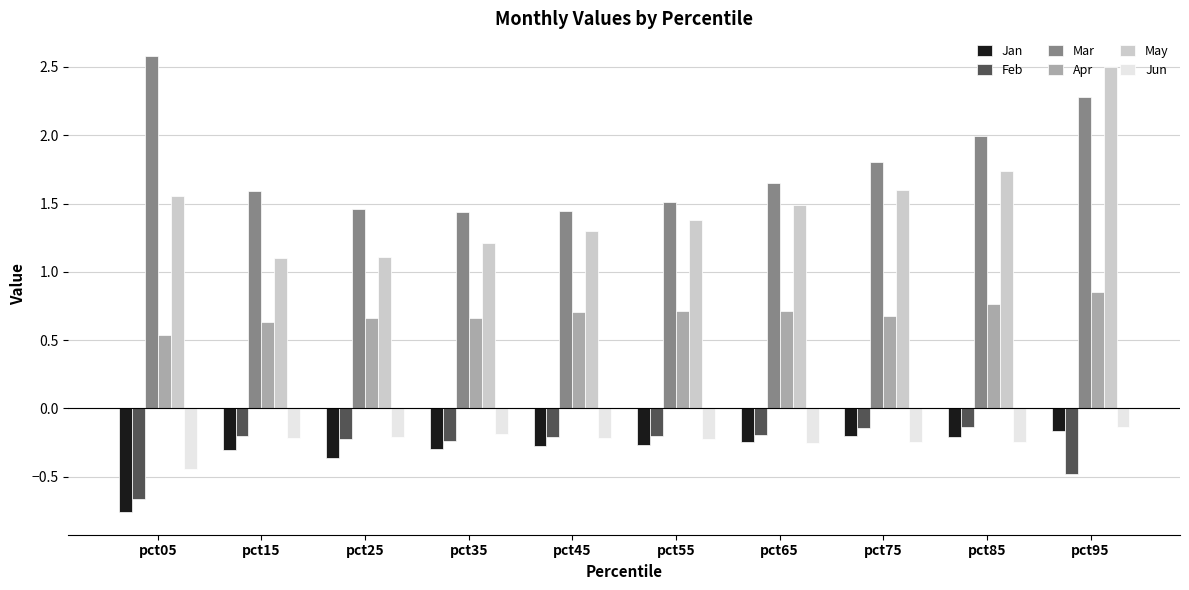

Count the Apr values in the range 0 to 1.

10